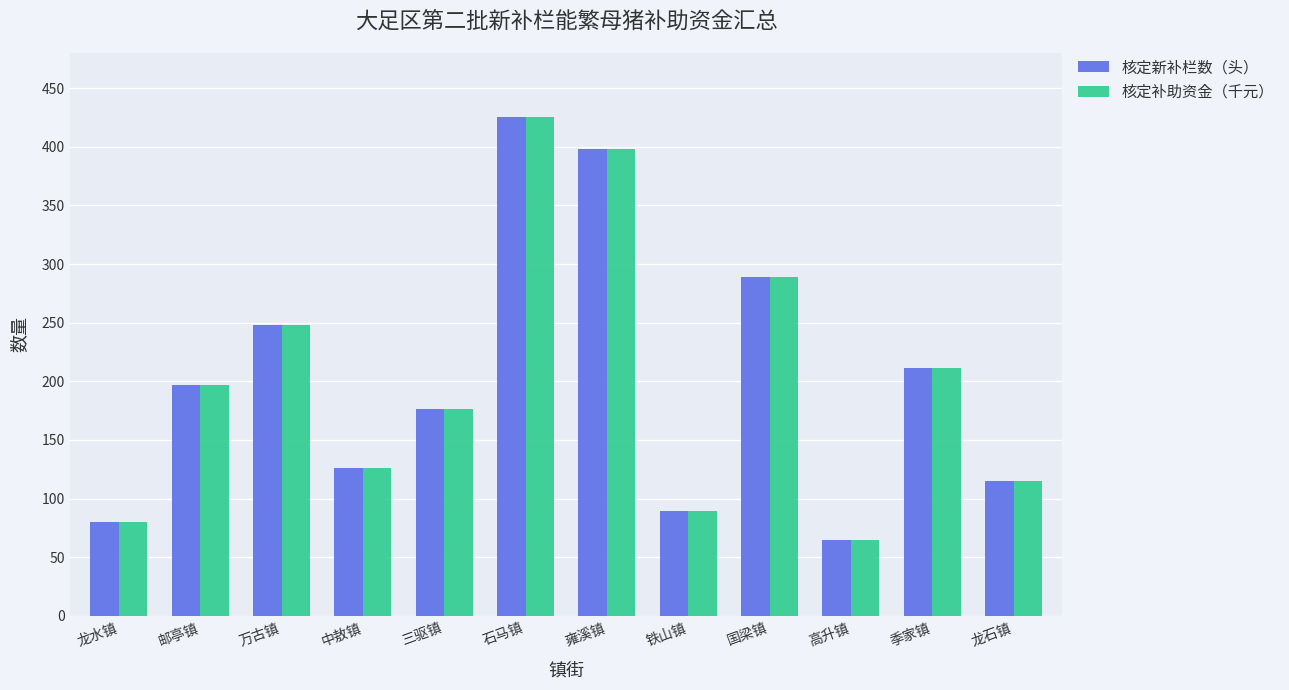

At which category is the sum across all series the highest?

石马镇